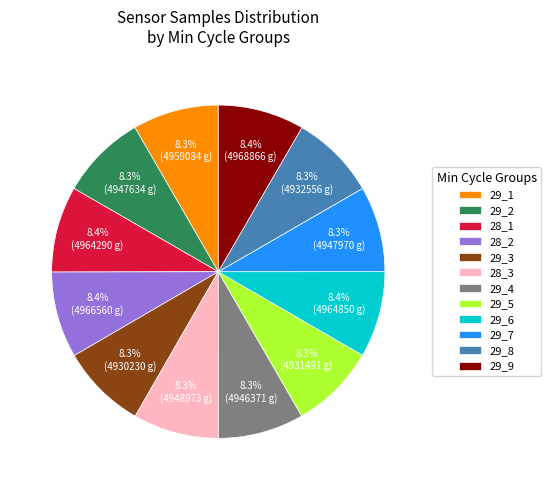

Do 29_5 and 29_2 together represent more than half of the pie?

No